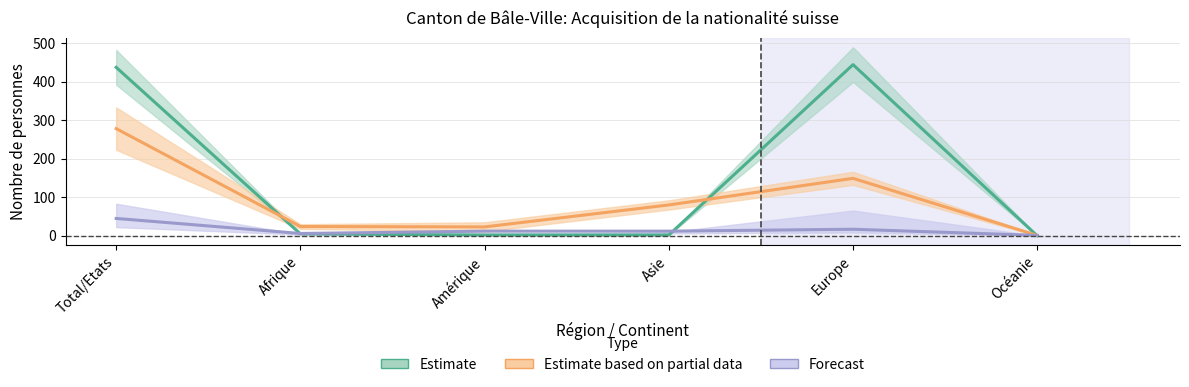

How many lines are shown in the chart?

3